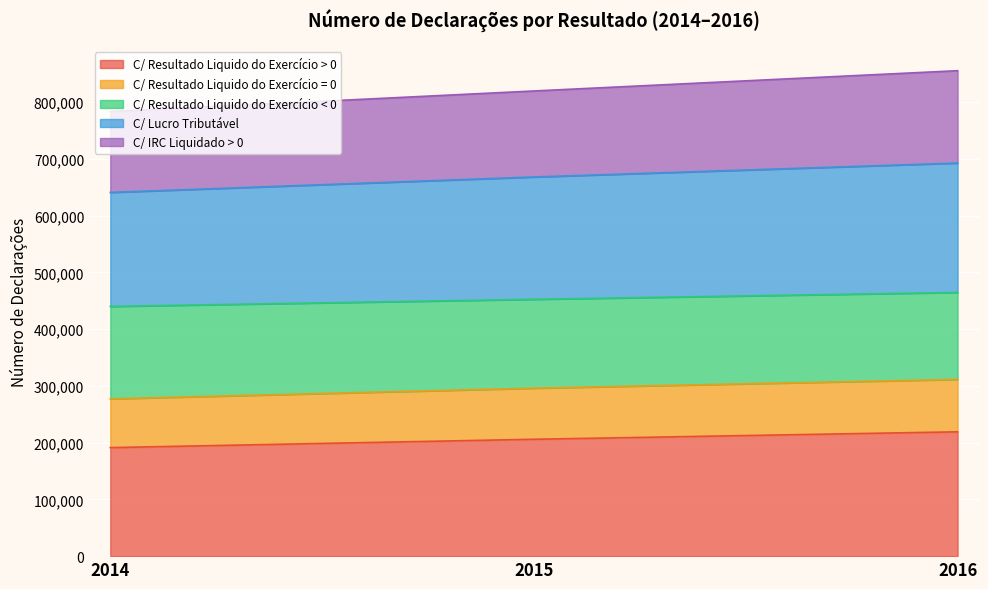

What is the total value across all series at 2015?

819969